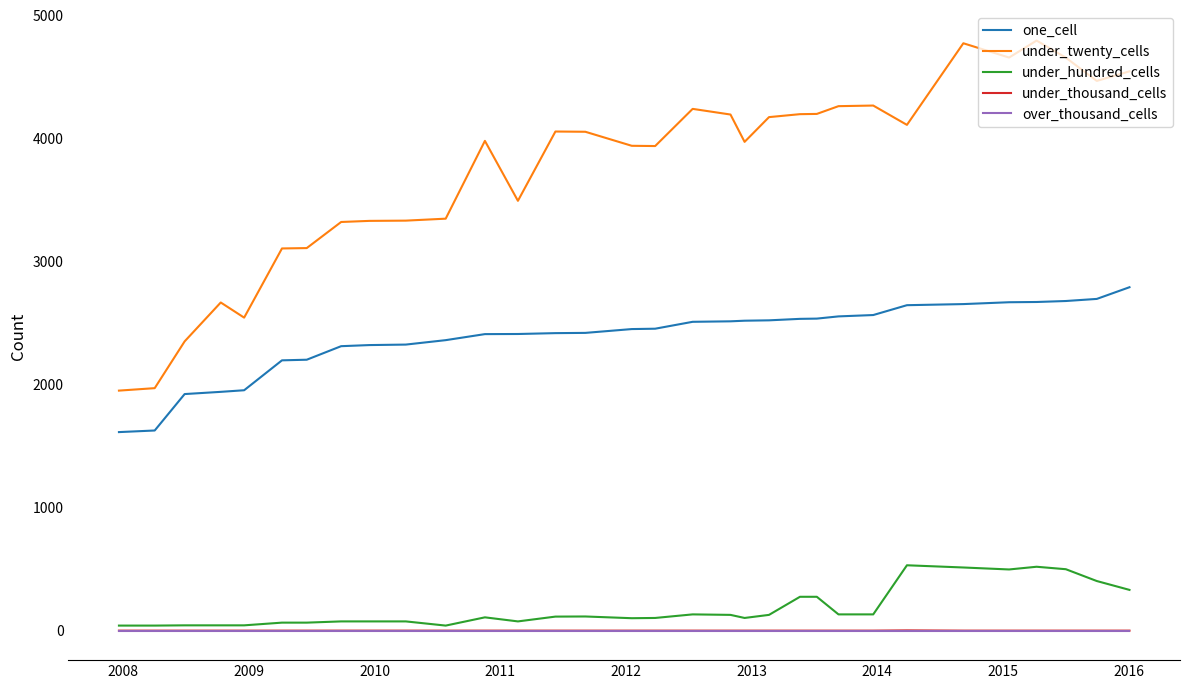

Which series has the largest total across all categories?

under_twenty_cells